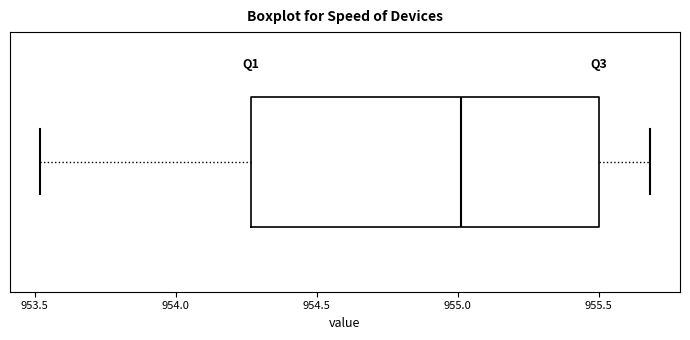

Read this box plot against the x-axis: the position of the median line, the range covered by the box, and the ends of both whiskers. The values are not printed on the chart, so give them approximately, as read against the axis.

median 955.00, box 954.25 to 955.50, whiskers 953.50 to 955.70